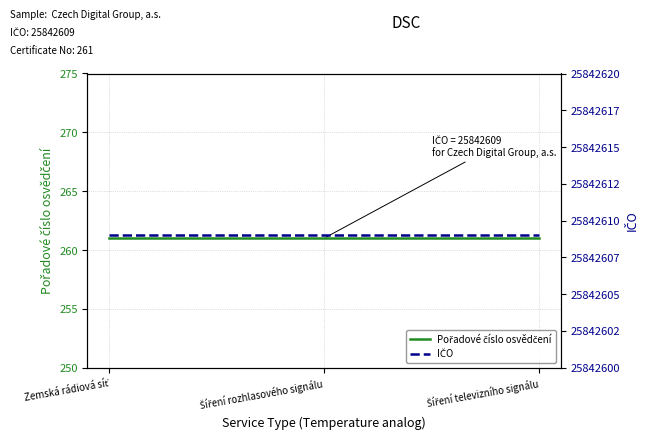

At which label is Pořadové číslo osvědčení closest to 261?

Zemská rádiová síť